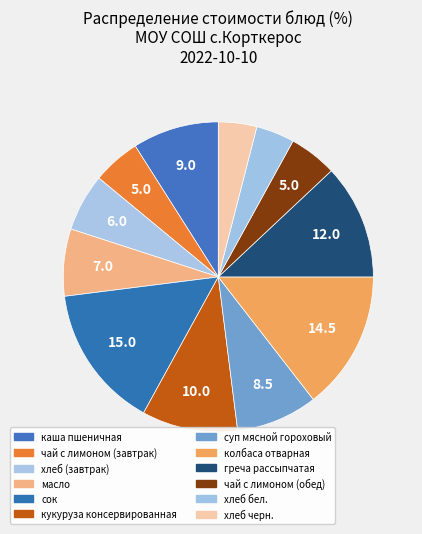

How many segments does this pie chart have?

12